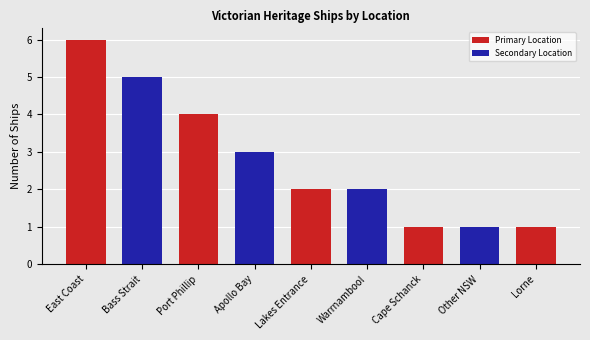

True or false: the data shows 1 at Other NSW.

True